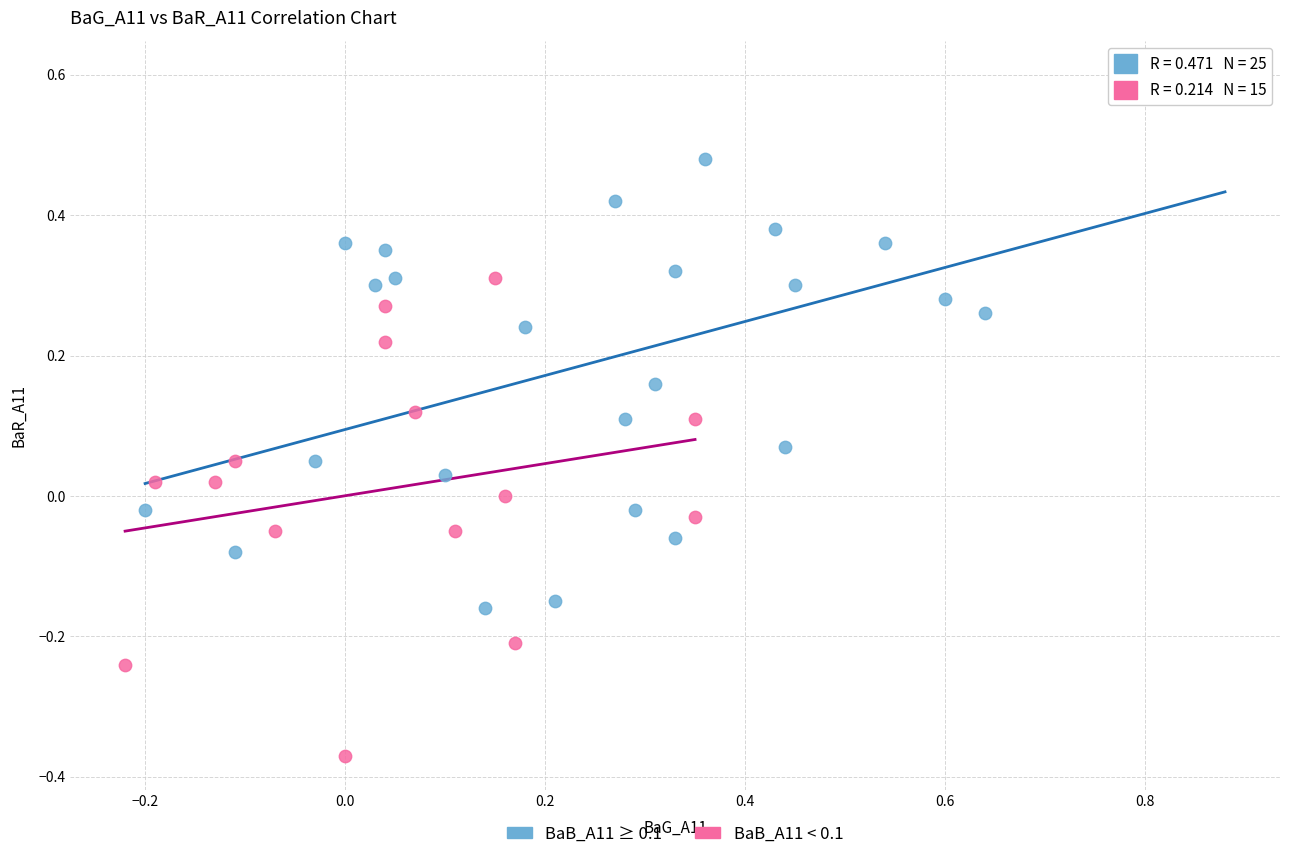

Which series has the largest Y range (max minus min)?

BaB_A11 ≥ 0.1